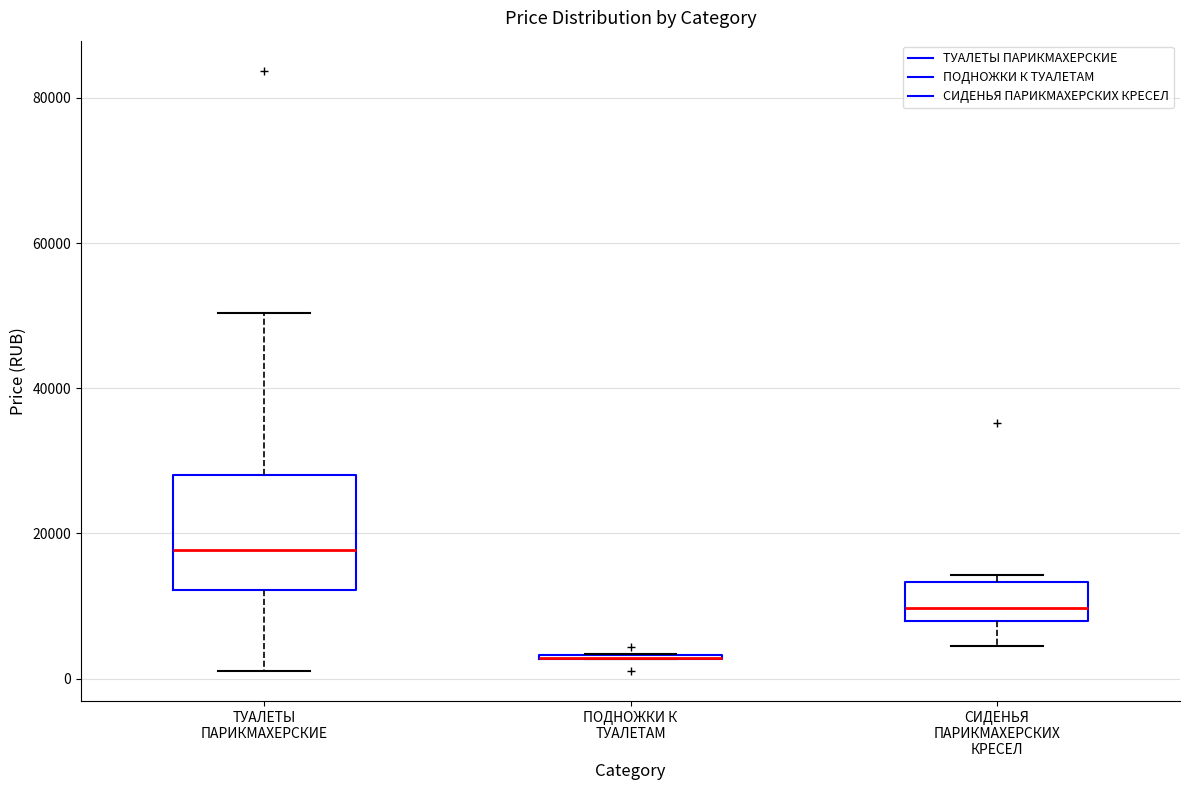

Reading left to right, read every box against the y-axis: the position of its median line, the range the box covers, and the ends of its whiskers. The values are not printed on the chart, so give them approximately, as read against the axis.

ТУАЛЕТЫ ПАРИКМАХЕРСКИЕ: median 18000, box 12000 to 28000, whiskers 2000 to 50000
ПОДНОЖКИ К ТУАЛЕТАМ: box collapsed to a line at 2000, whiskers 2000 to 4000
СИДЕНЬЯ ПАРИКМАХЕРСКИХ КРЕСЕЛ: median 10000, box 8000 to 14000, whiskers 4000 to 14000 (just above the box's upper edge)